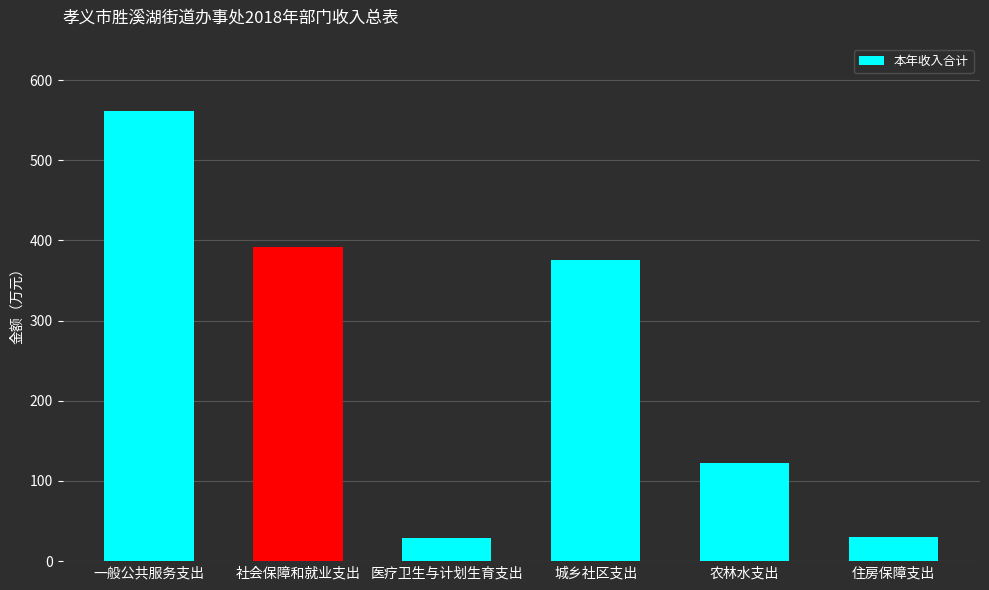

Which has a higher value, 一般公共服务支出 or 社会保障和就业支出?

一般公共服务支出